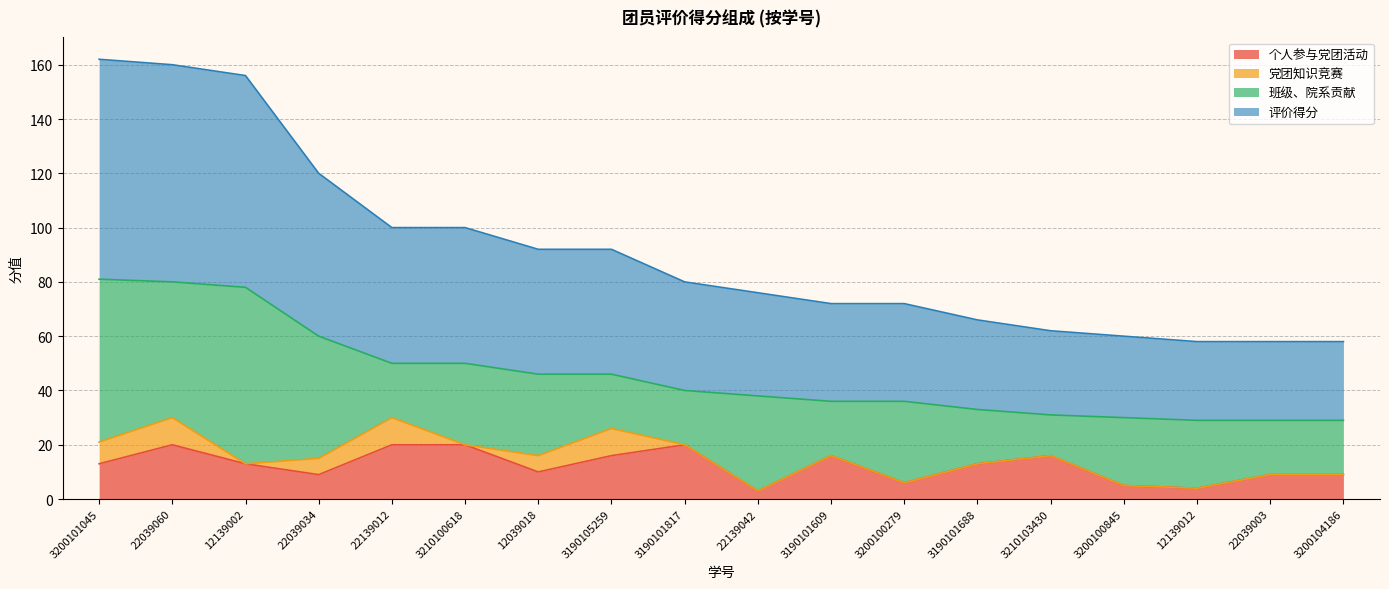

Is it true that 个人参与党团活动 equals 16 at 3190105259?

True